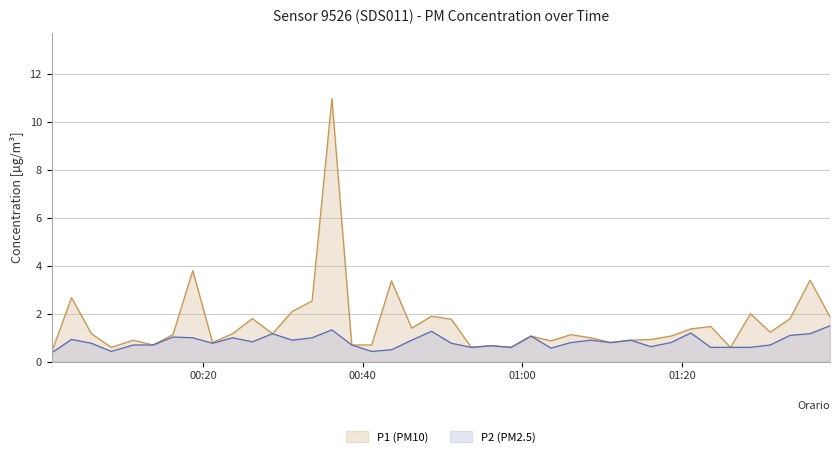

Which series has the largest range (max minus min)?

P1 (PM10)